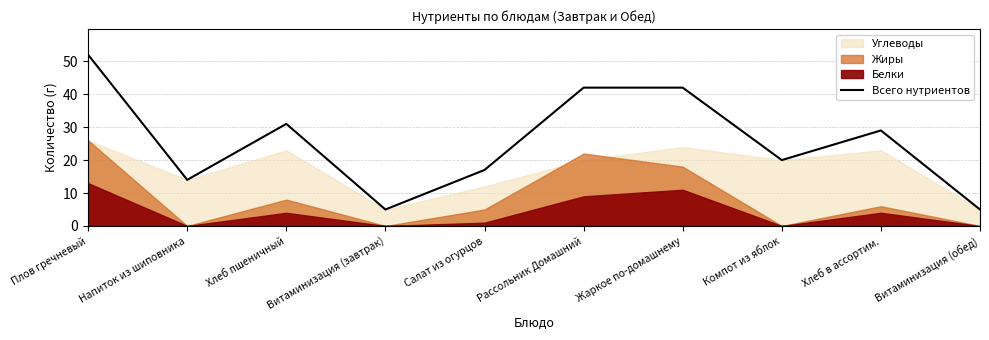

True or false: there are more than 0 points higher than both neighbors.

True